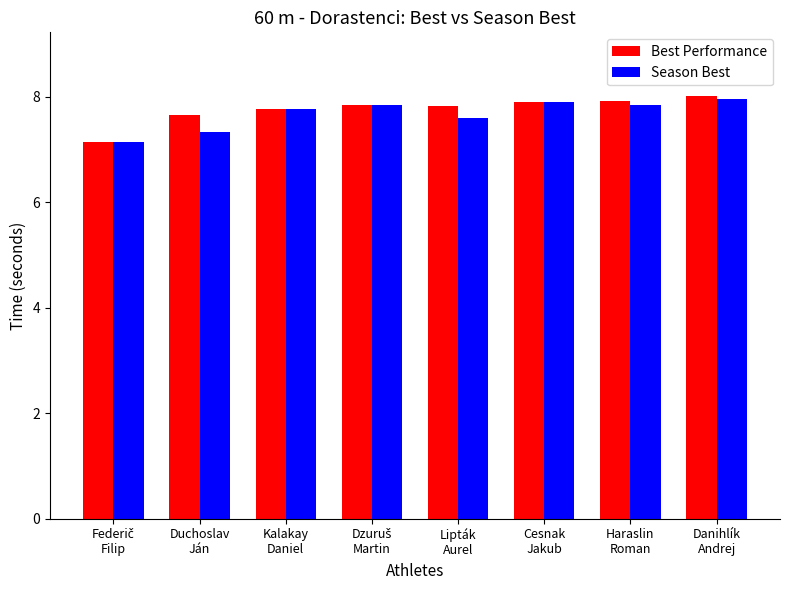

Reading left to right, extract all data points from this chart.

Best Performance: 7.1	7.7	7.8	7.8	7.8	7.9	7.9	8.0
Season Best: 7.1	7.3	7.8	7.8	7.6	7.9	7.8	8.0